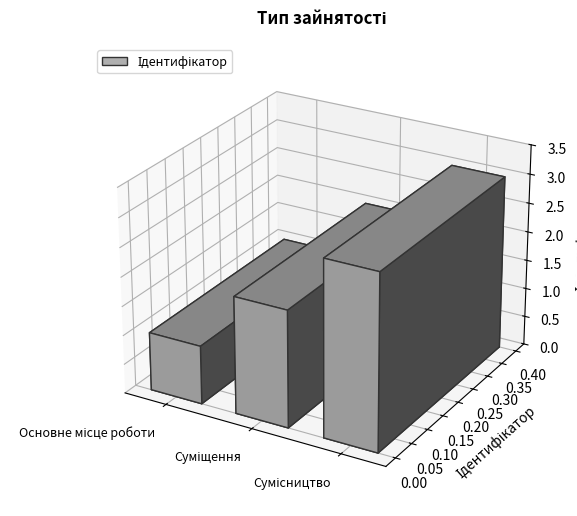

Approximately how many times larger is the value at Основне місце роботи compared to Суміщення?

0.5